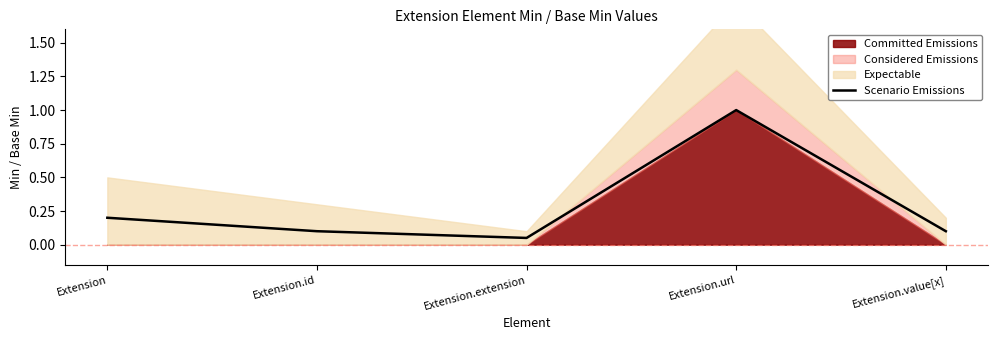

What is the approximate value at Extension.extension?

0.1